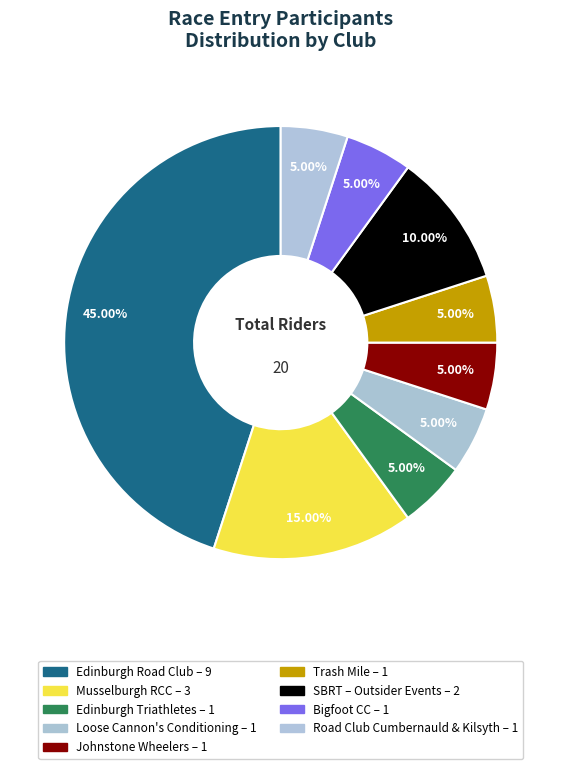

Count the number of slices in the pie.

9